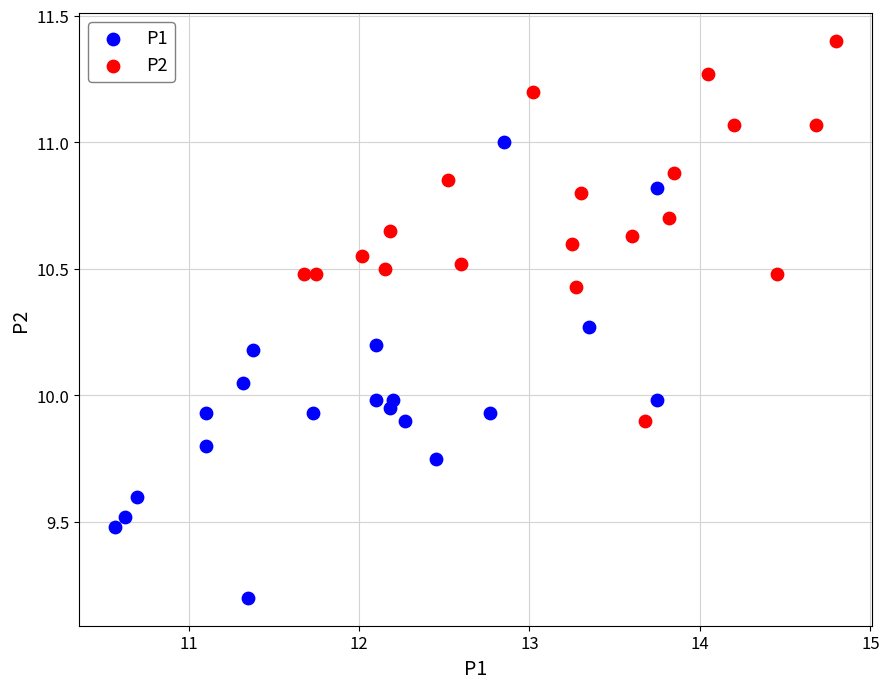

Which series reaches the maximum Y coordinate?

P2